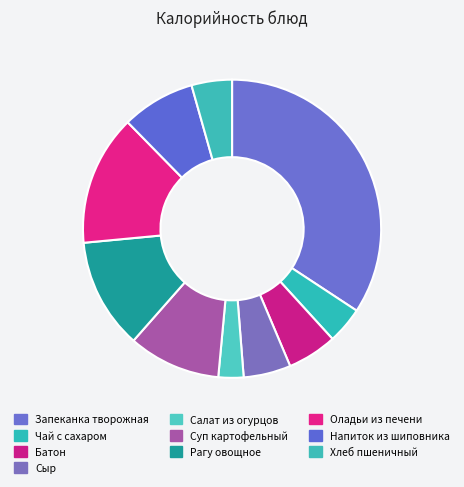

How many slices are in this pie chart?

10